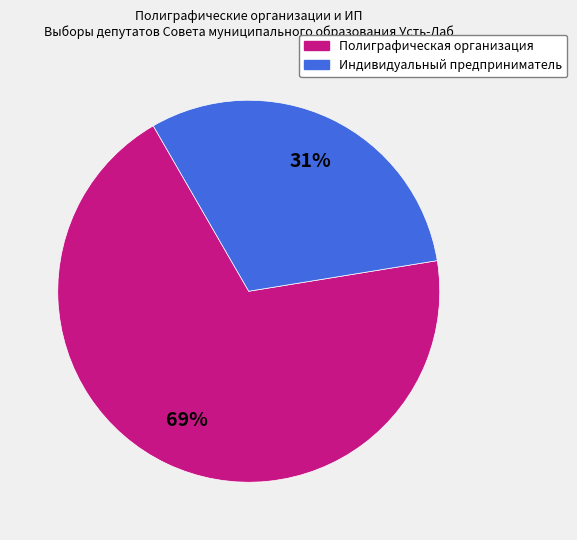

Which has a higher value, Полиграфическая организация or Индивидуальный предприниматель?

Полиграфическая организация